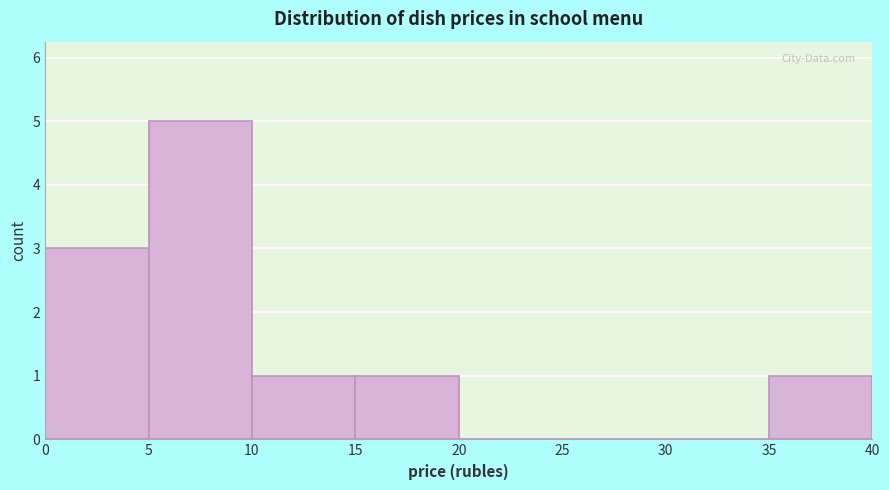

Reading left to right, list every bar in this chart as the range it spans on the x-axis followed by its height. The values are not printed on the chart, so give them approximately, as read against the axis.

0 to 5: 3
5 to 10: 5
10 to 15: 1
15 to 20: 1
20 to 25: 0
25 to 30: 0
30 to 35: 0
35 to 40: 1